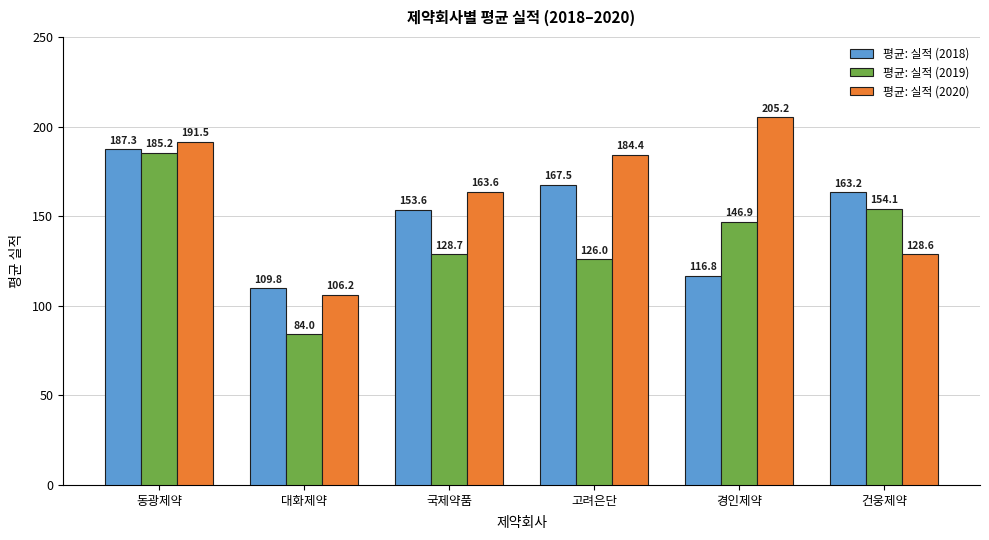

What is the difference between the 평균: 실적 (2019) values at 국제약품 and 고려은단?

2.7